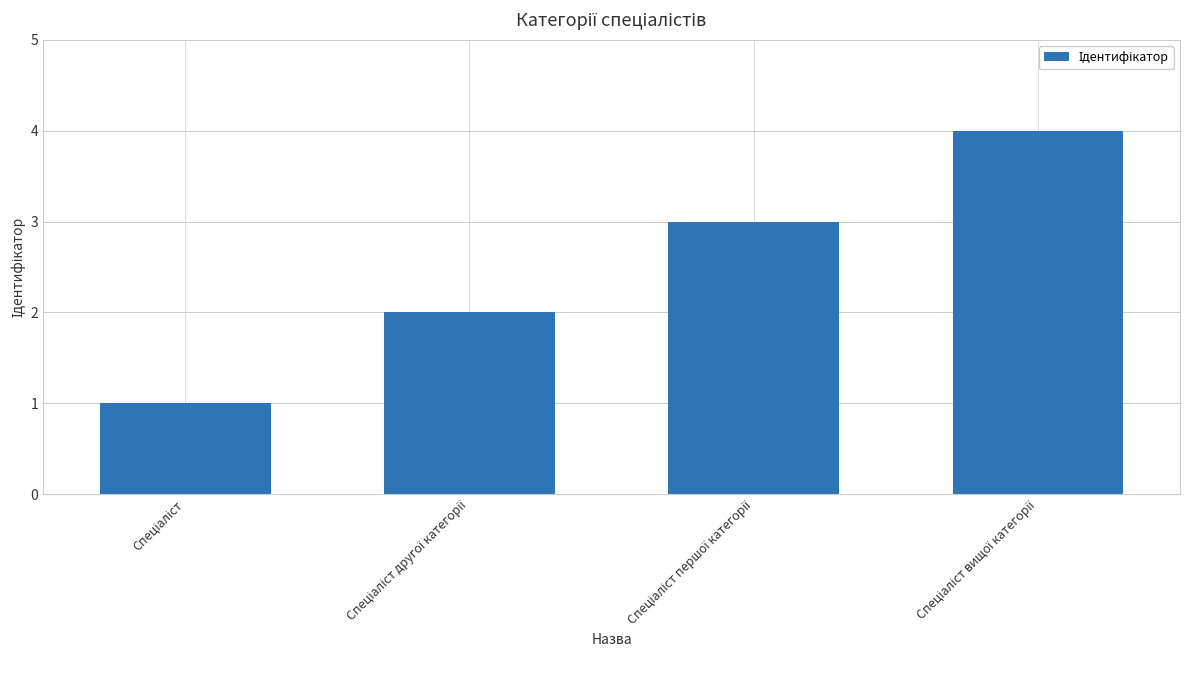

What is the difference between the maximum and minimum values?

3